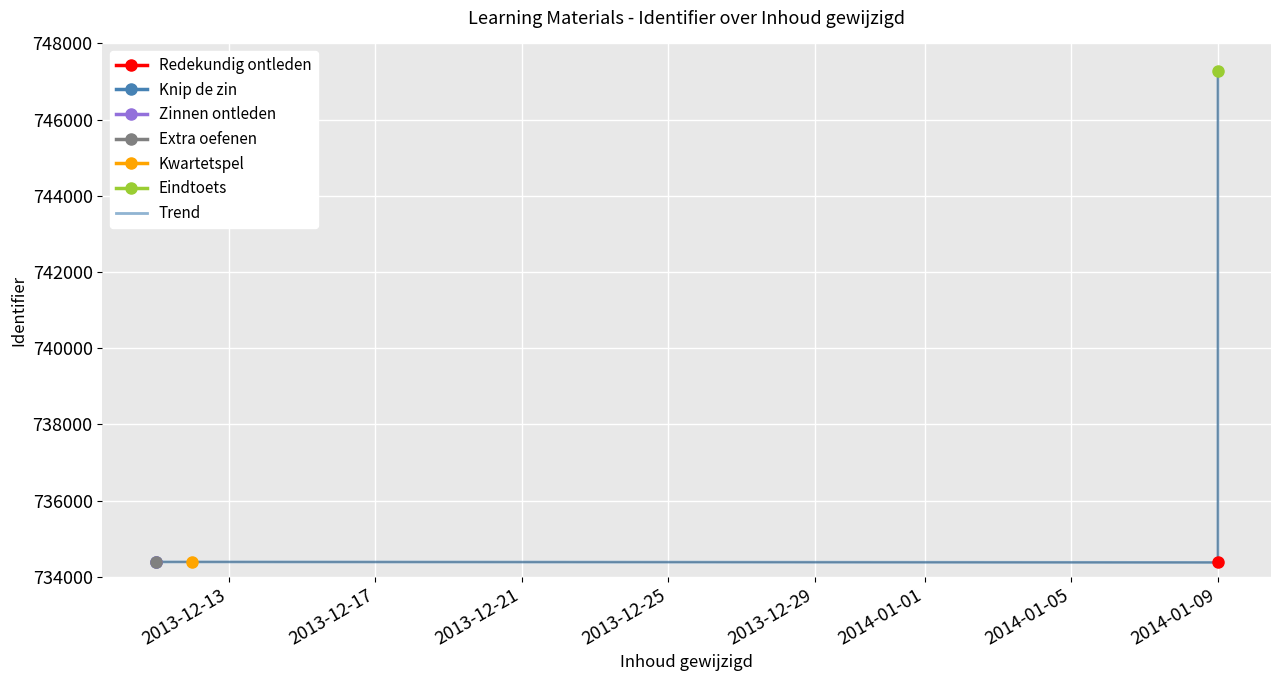

Approximately how many times larger is the value at 2013-12-17 compared to 2013-12-13?

1.0